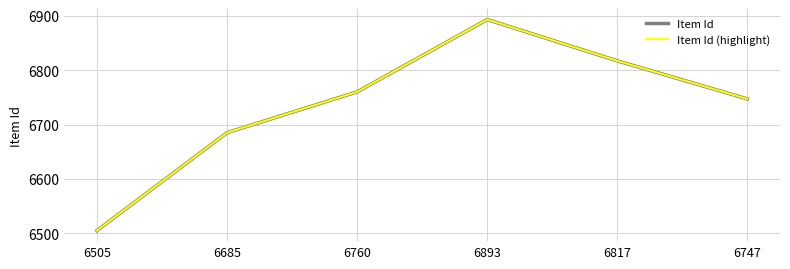

Is the value of Item Id (highlight) at 6817 greater than the value of Item Id at 6760?

Yes